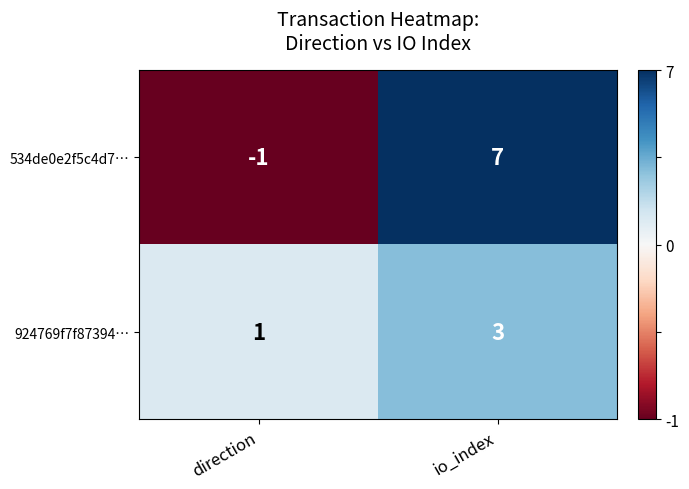

What is the difference between the 534de0e2f5c4d7… values at io_index and direction?

8